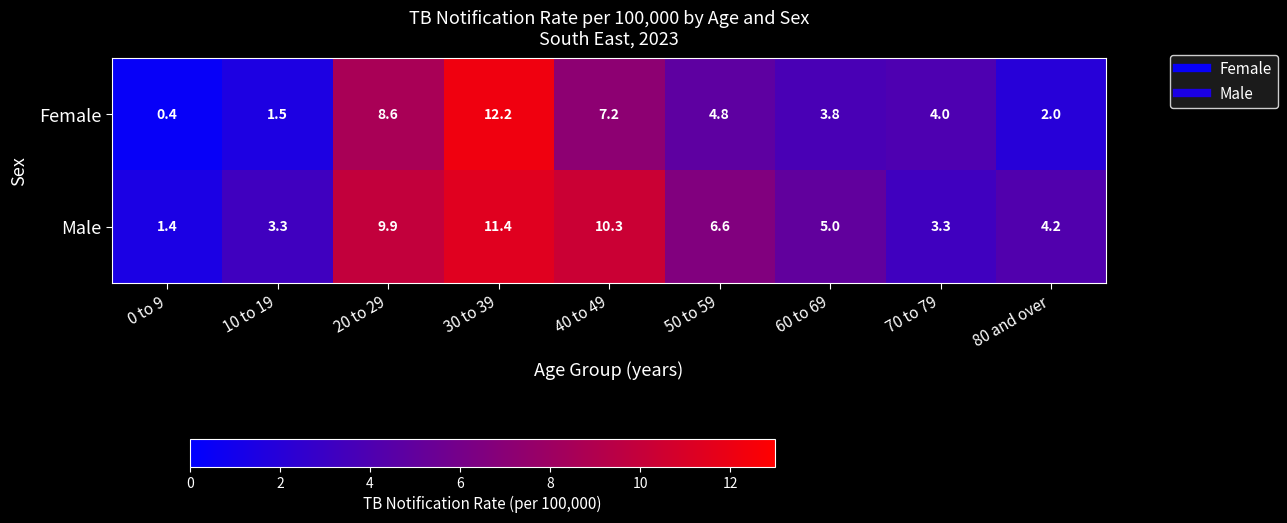

At which category does the chart reach its minimum across all series?

0 to 9